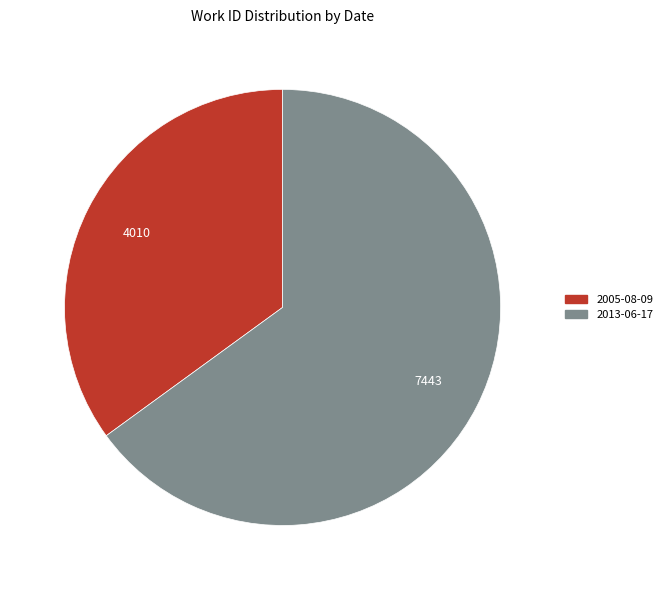

How many slices are in this pie chart?

2